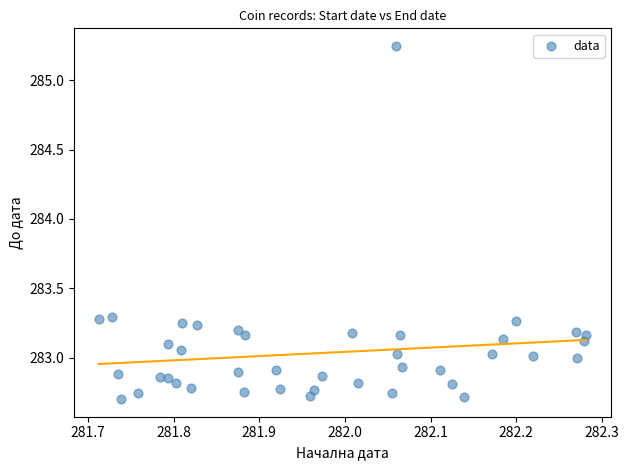

What is the range of Y values (max minus min)?

2.5